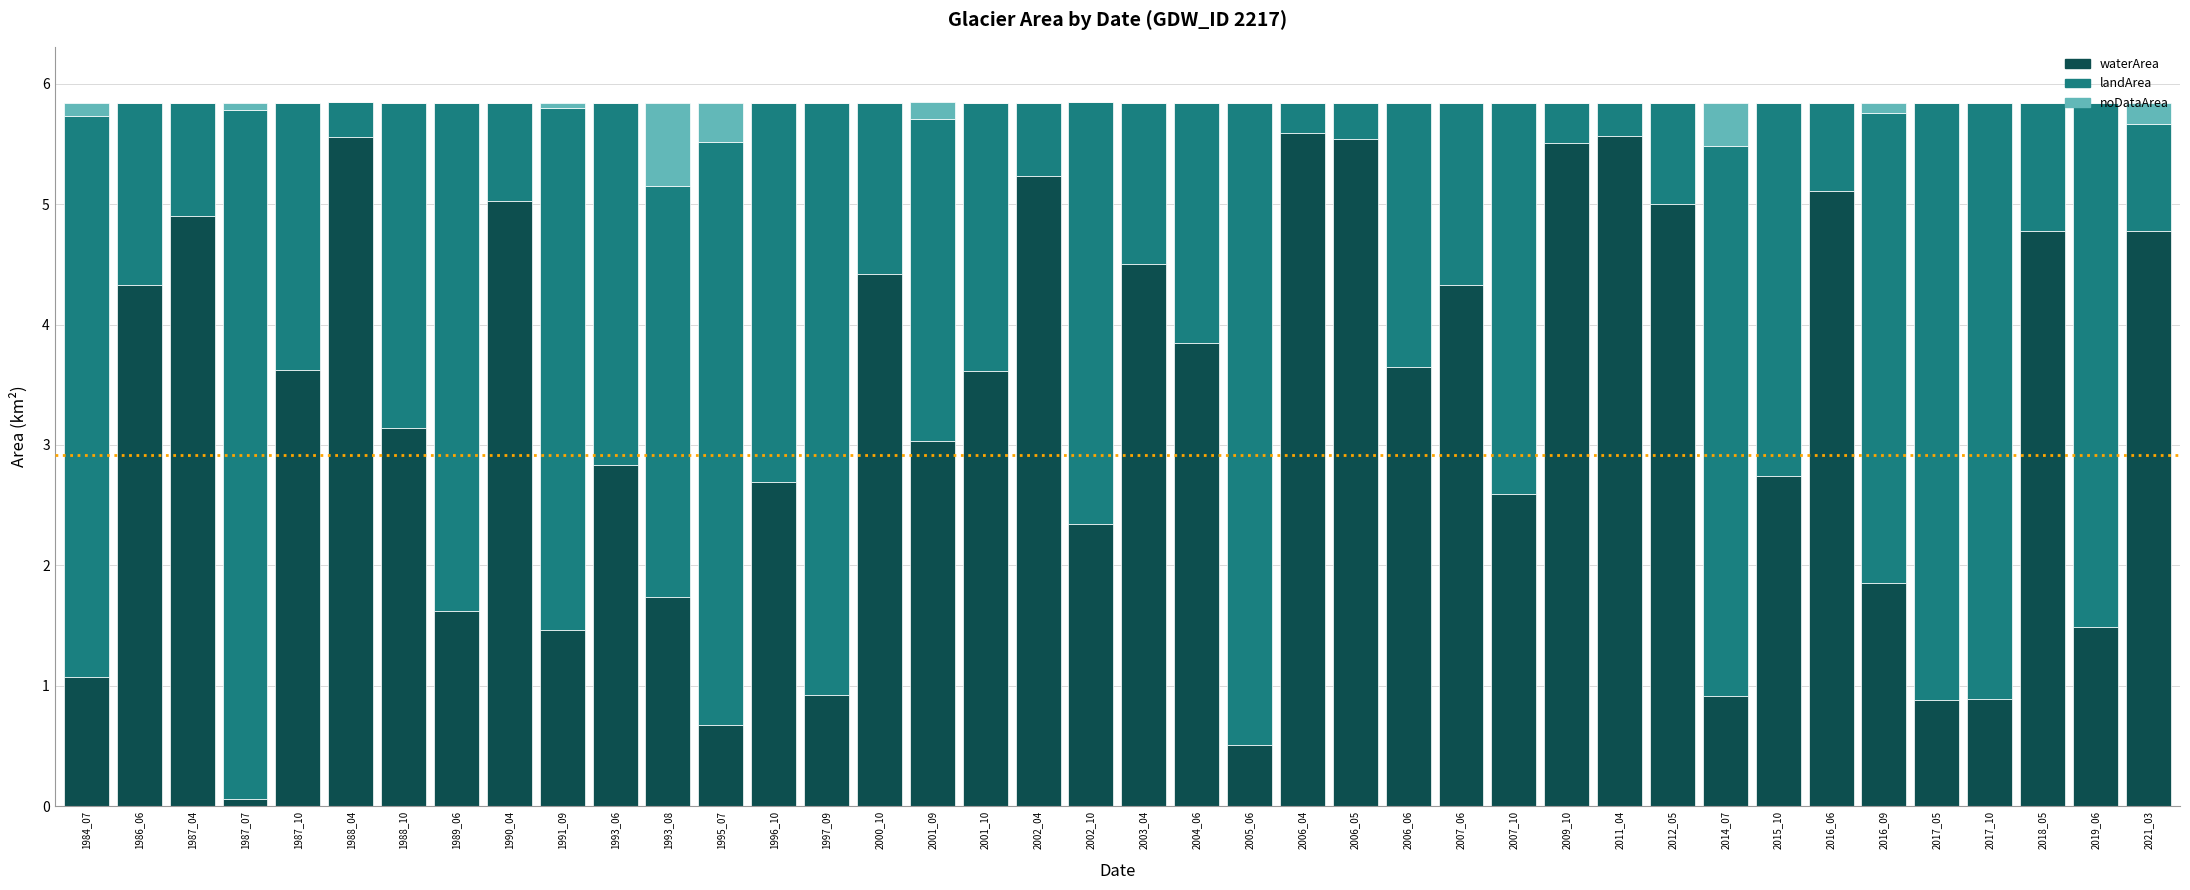

What is the sum of all waterArea values?

128.3